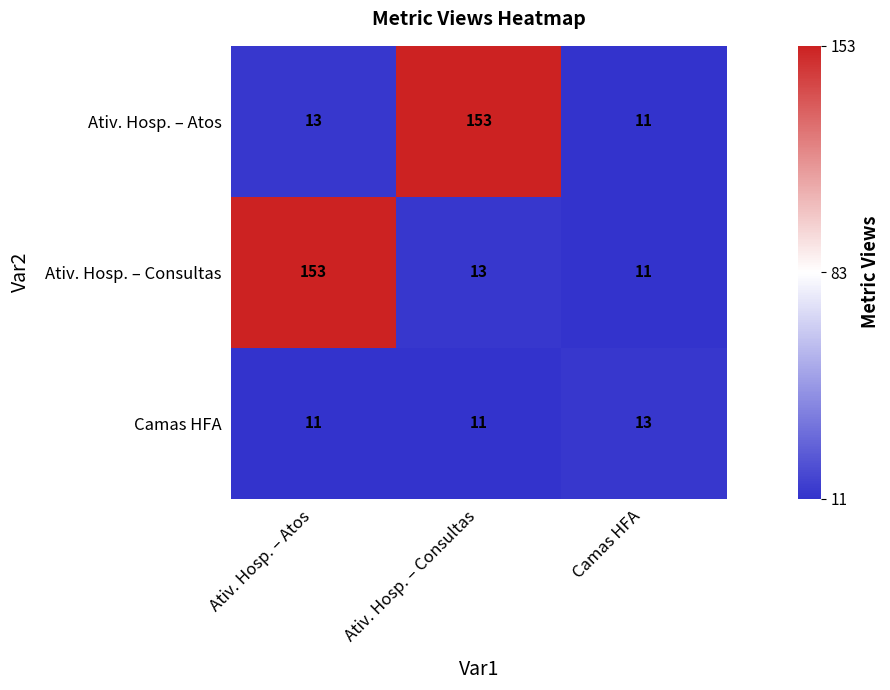

List the labels in order of Ativ. Hosp. – Consultas value, smallest first.

Camas HFA, Ativ. Hosp. – Consultas, Ativ. Hosp. – Atos